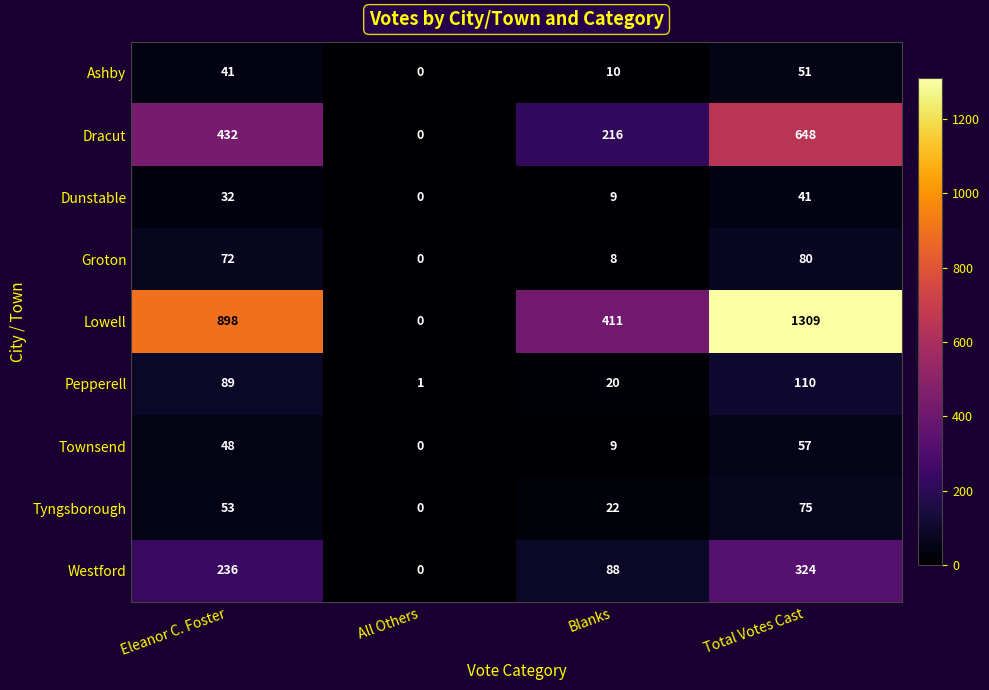

At how many categories does at least one series exceed 871?

2